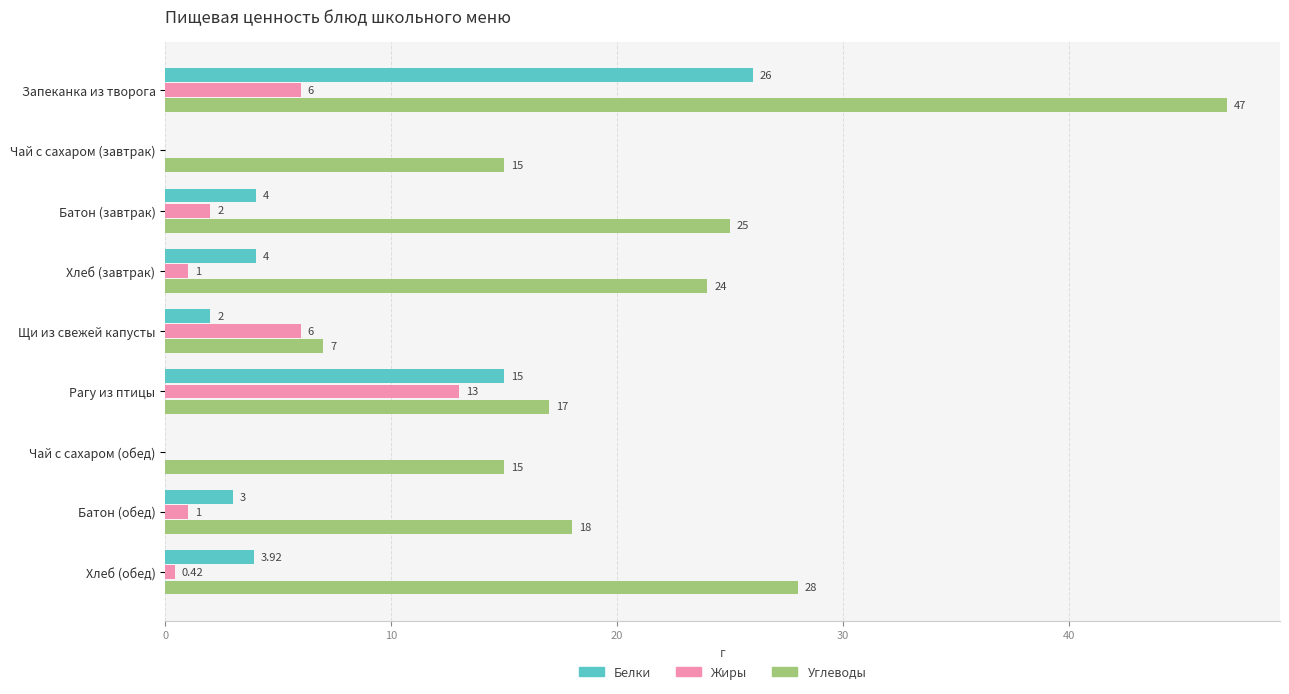

What are all the series names shown in the legend?

Белки, Жиры, Углеводы